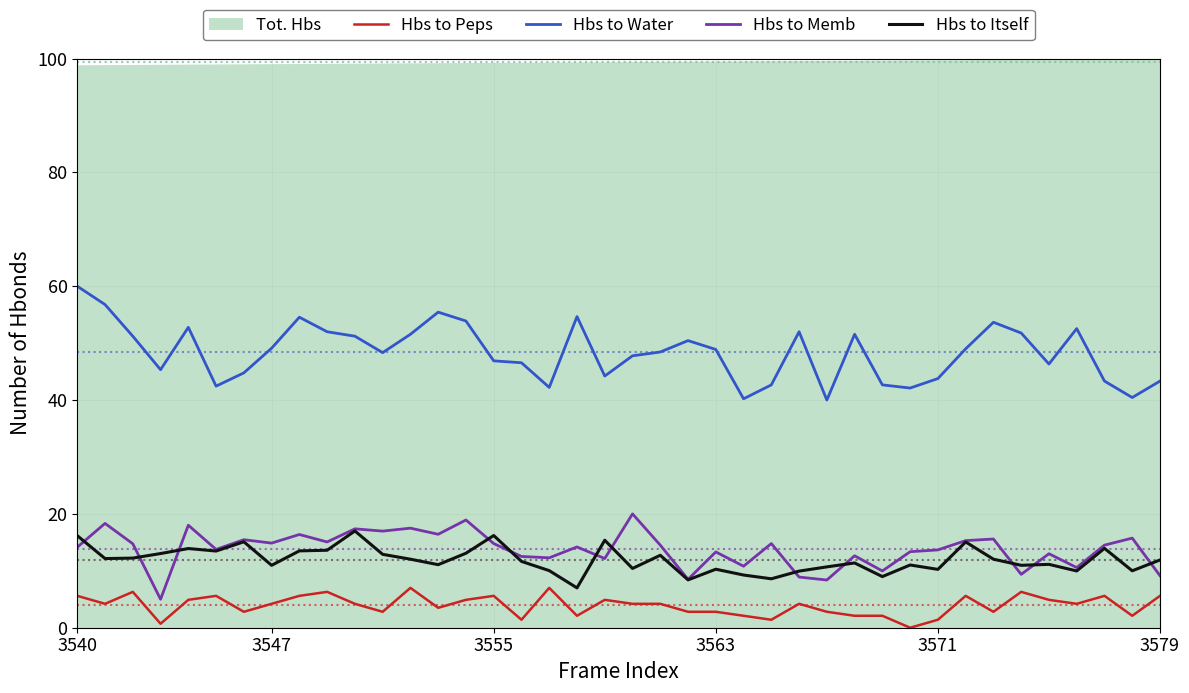

True or false: Hbs to Itself and Hbs to Water intersect in this chart.

False